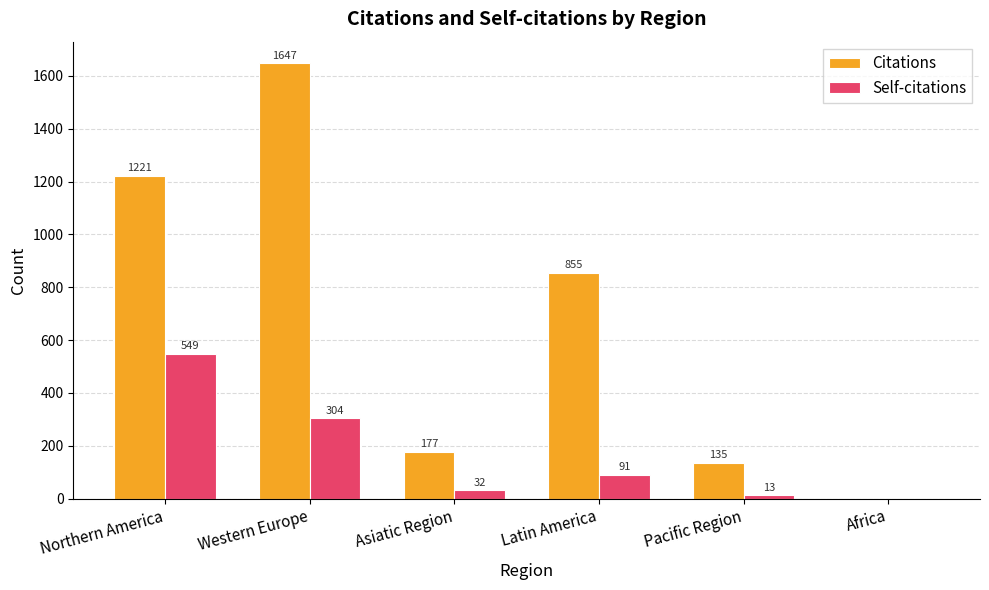

Reading left to right, list all the values displayed in this chart.

Citations: Northern America=1221	Western Europe=1647	Asiatic Region=177	Latin America=855	Pacific Region=135	Africa=0
Self-citations: Northern America=549	Western Europe=304	Asiatic Region=32	Latin America=91	Pacific Region=13	Africa=0